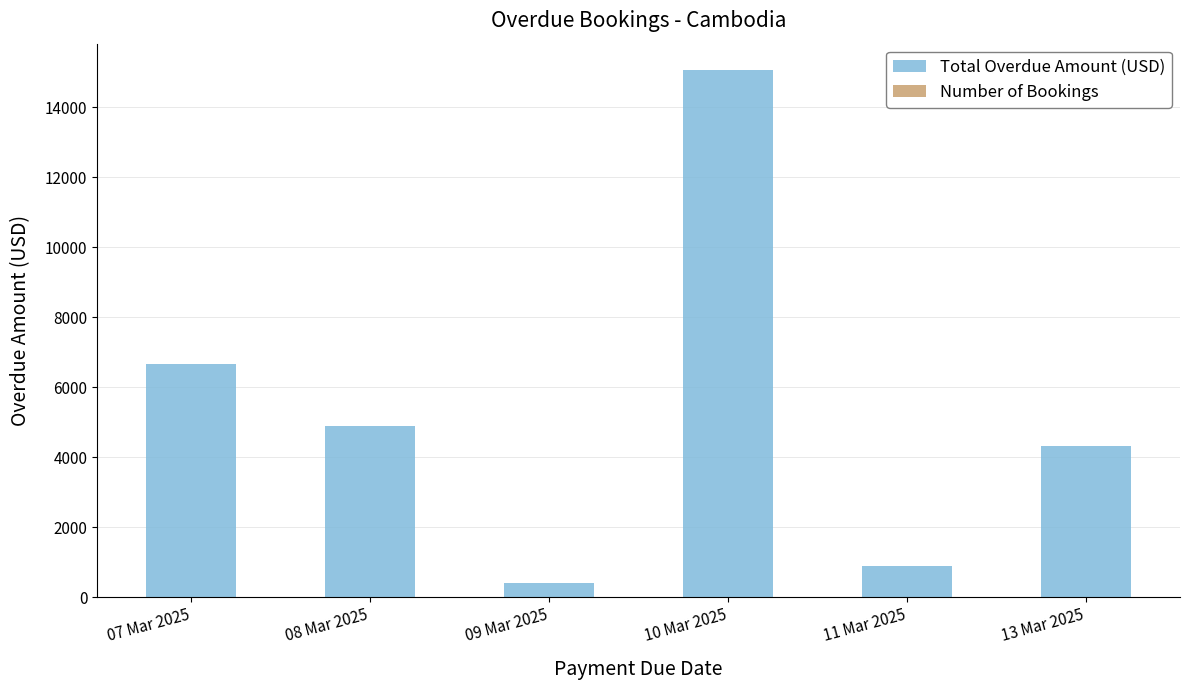

At how many categories does at least one series exceed 12741?

1